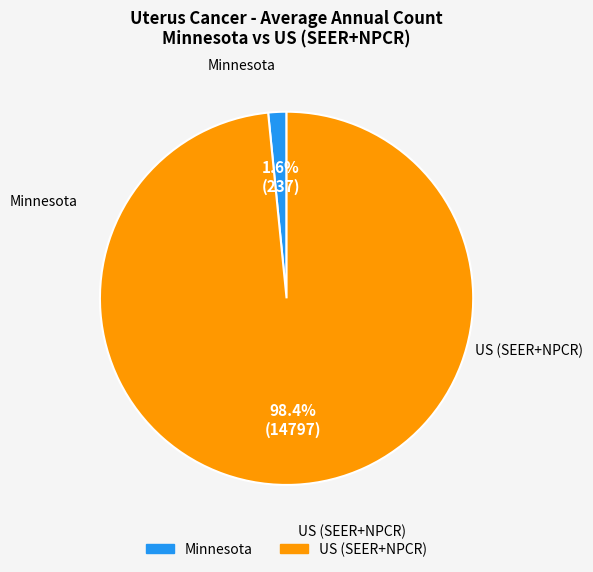

What percentage is NOT represented by Minnesota?

98.4%